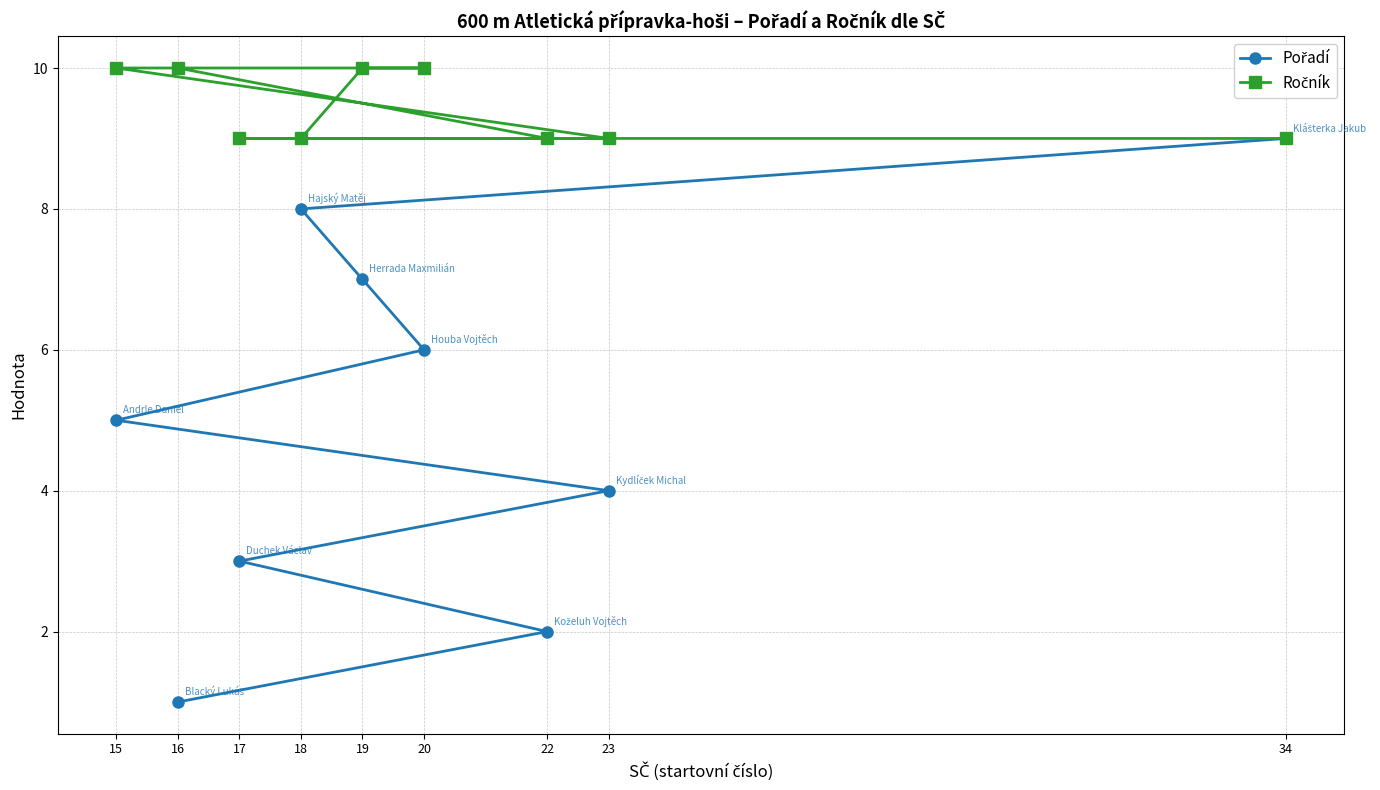

What position from the right is 20?

4